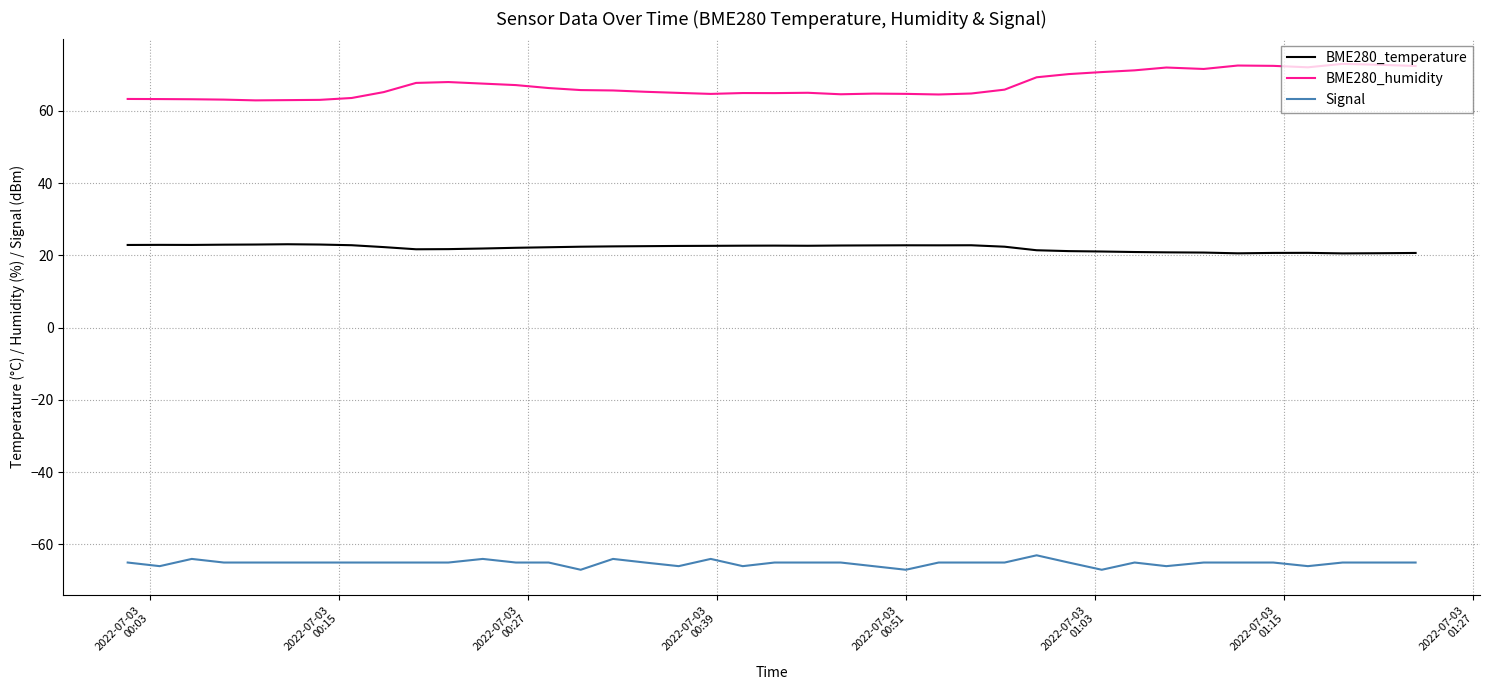

What is the smallest value displayed?

-67.0